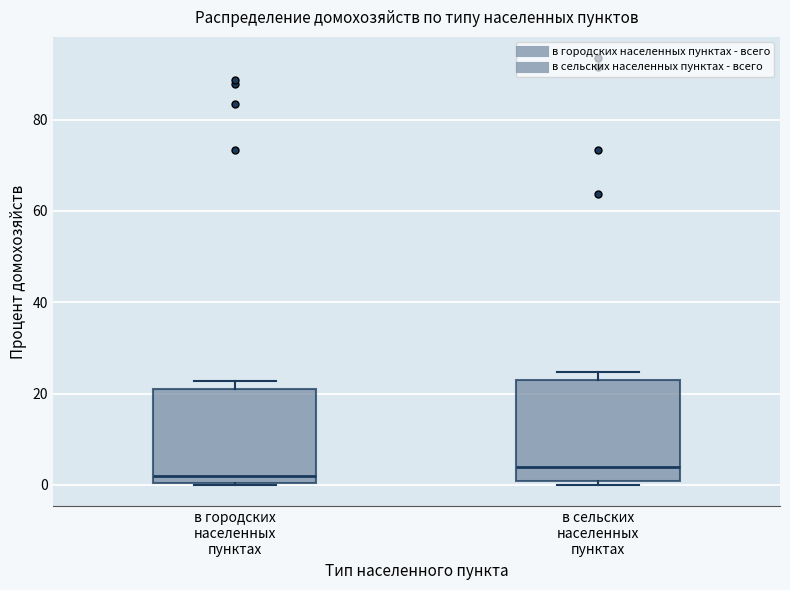

Reading left to right, transcribe this box plot: for each box, give where its median line is, the range the box spans, and where its two whiskers end, as read against the y-axis. The values are not printed on the chart, so give them approximately, as read against the axis.

в городских населенных пунктах: median 2, box 0 to 20, whiskers 0 to 22
в сельских населенных пунктах: median 4, box 0 to 24, whiskers 0 (just below the box's lower edge) to 24 (just above the box's upper edge)